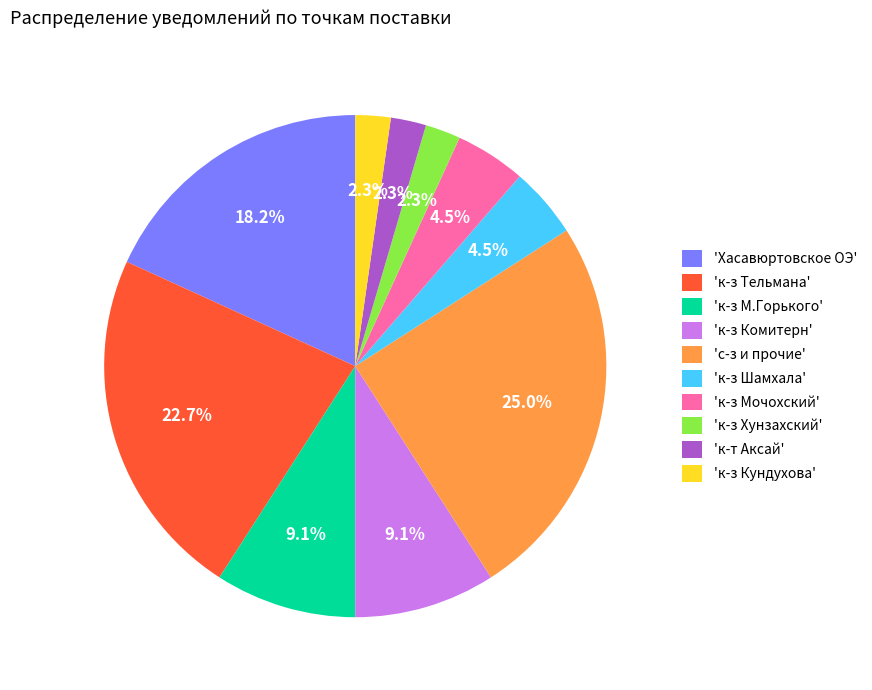

Does any single category account for the majority?

No